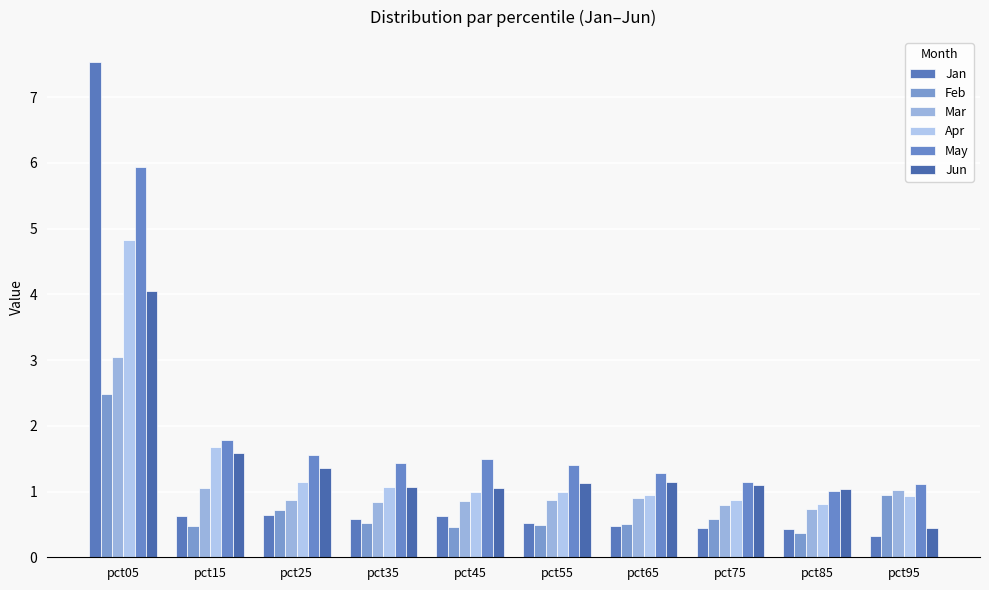

What is the approximate value of Jun at pct85?

1.0